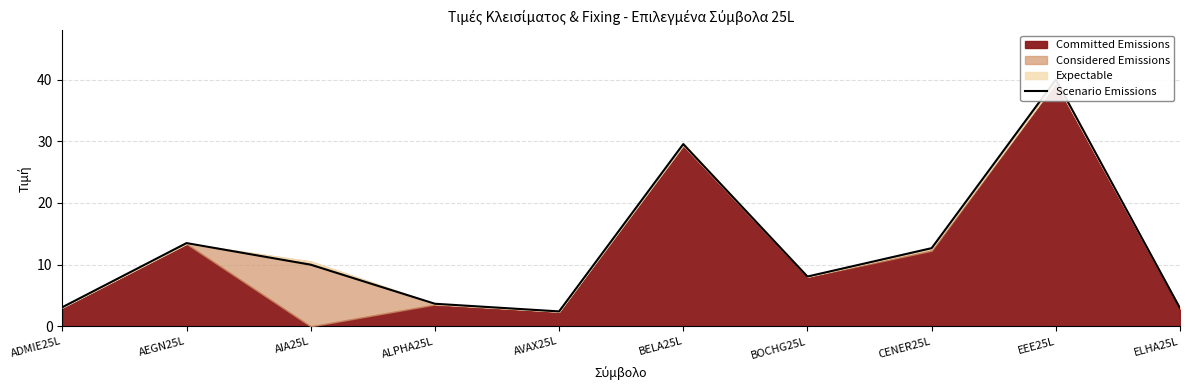

Does the chart have visible grid lines?

Yes